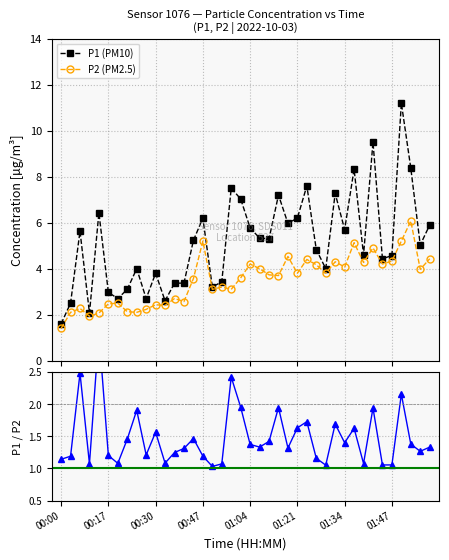

Rank the series by their average value, from highest to lowest.

P1 (PM10), P2 (PM2.5), P1/P2